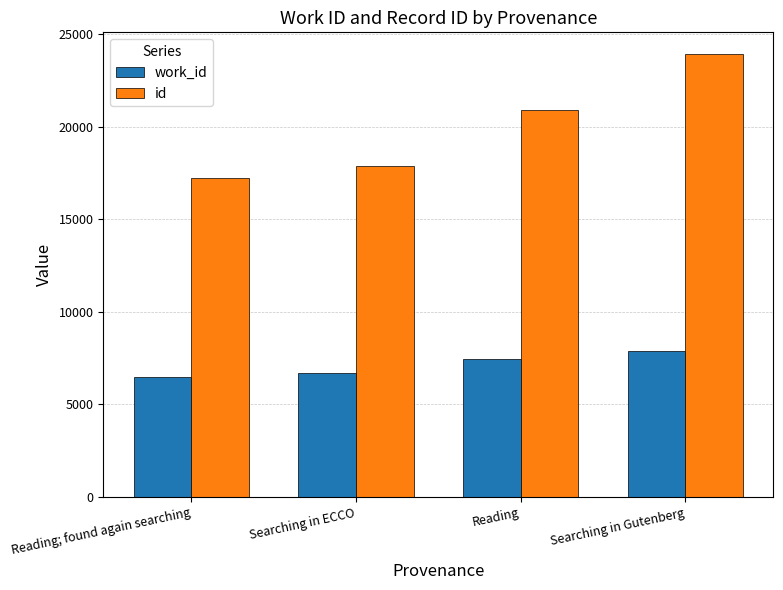

Are the bars horizontal?

No